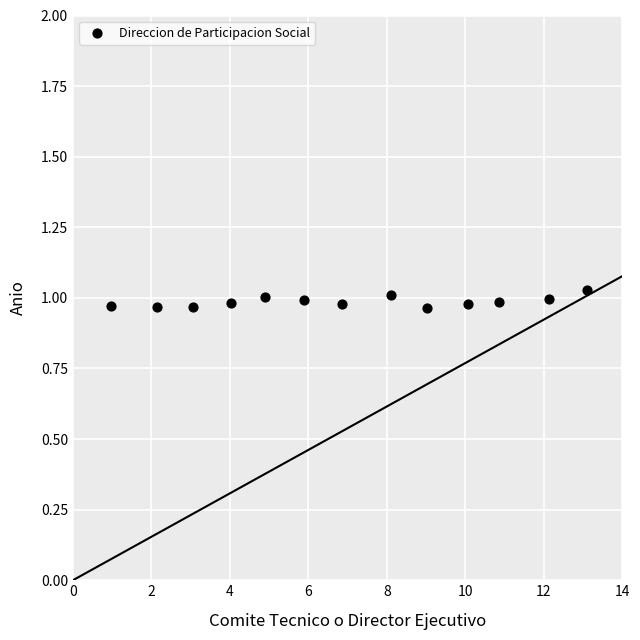

What is the range of X values (max minus min)?

12.1